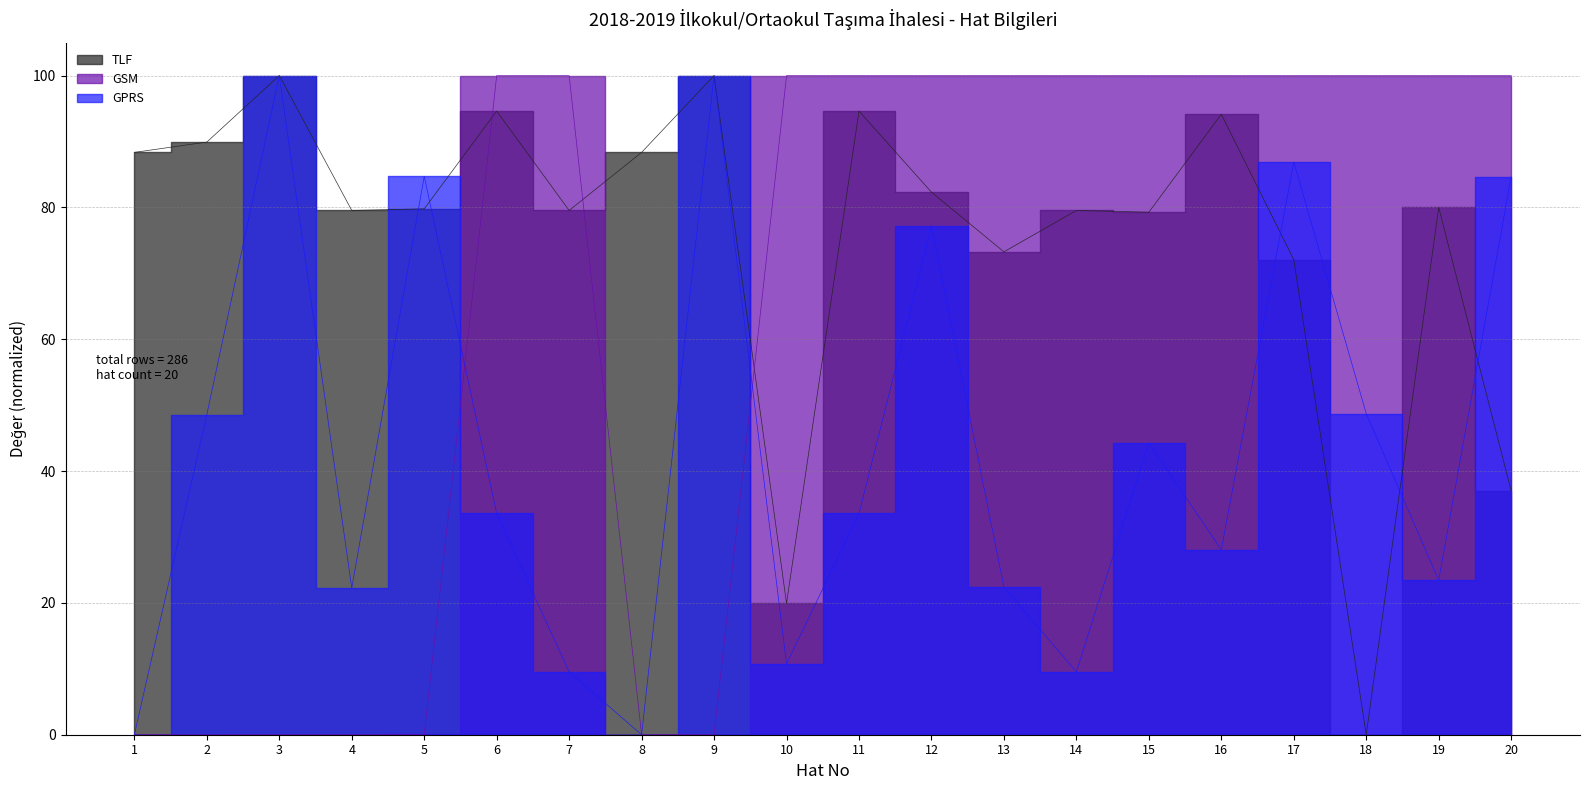

Is it true that TLF equals 50.7 at 19?

False